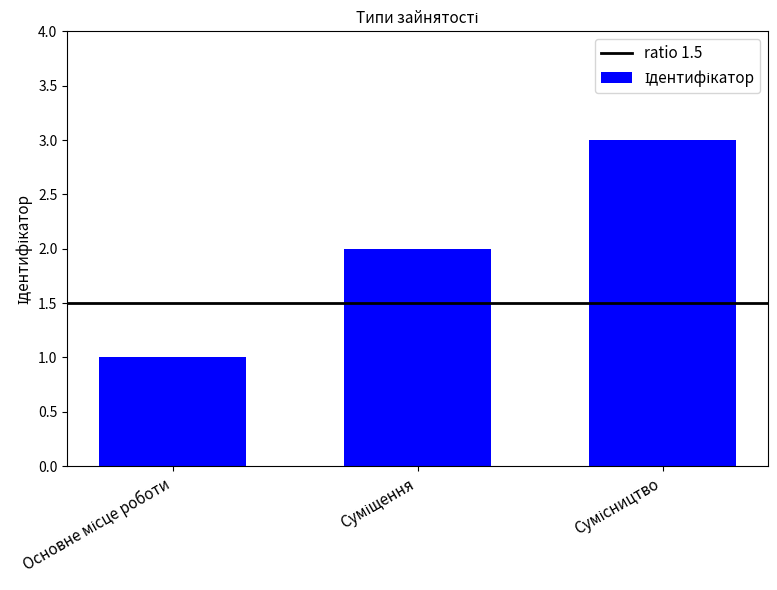

What is the maximum value shown in the chart?

3